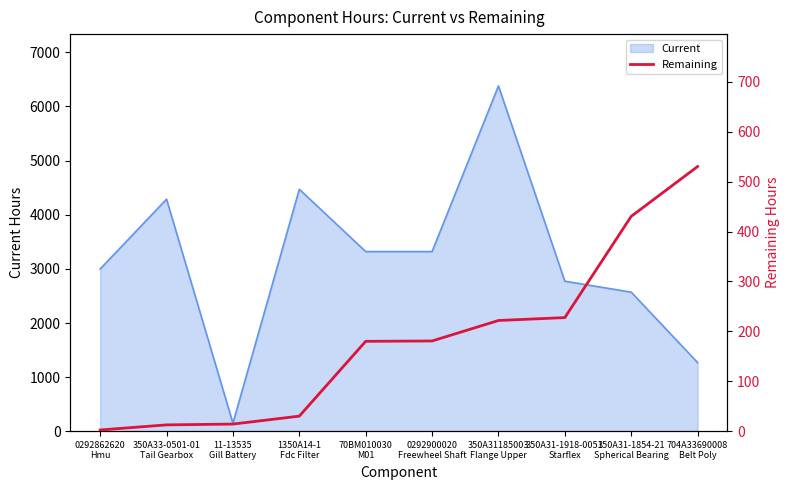

What value does the data have at 350A31-1918-0051
Starflex?

227.7